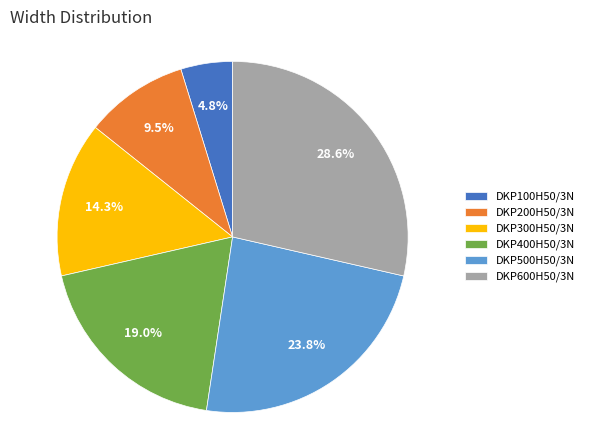

What is the largest slice in the pie chart?

DKP600H50/3N